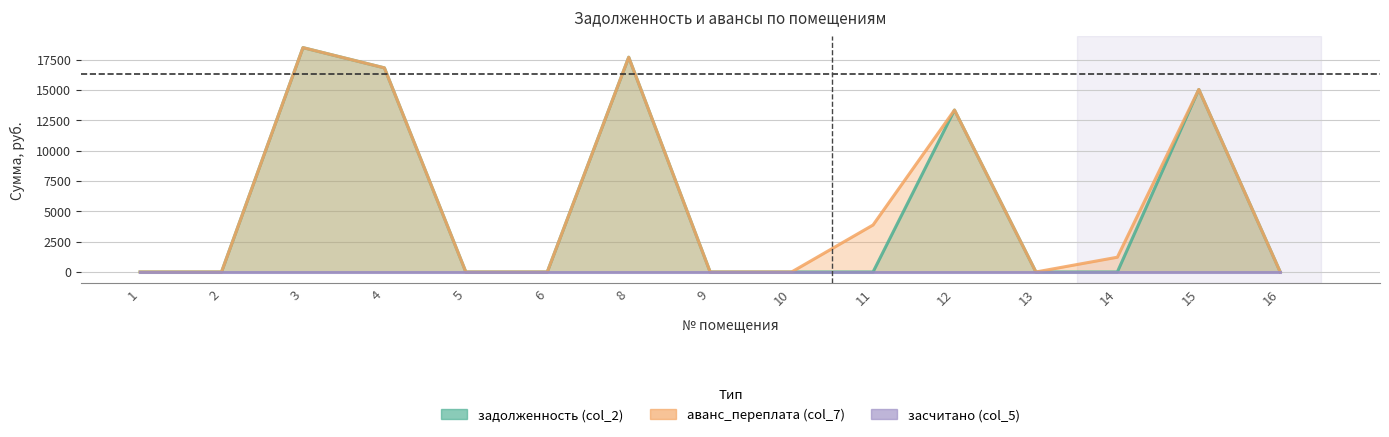

True or false: аванс_переплата (col_7) and задолженность (col_2) cross at least once.

False